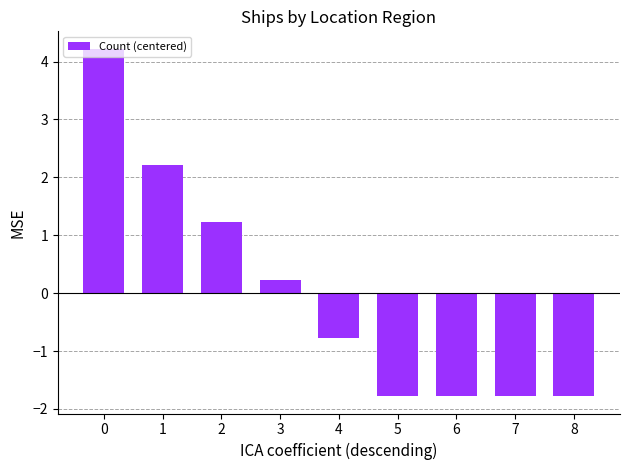

The chart shows a value of -1.8 at 6. True or false?

True